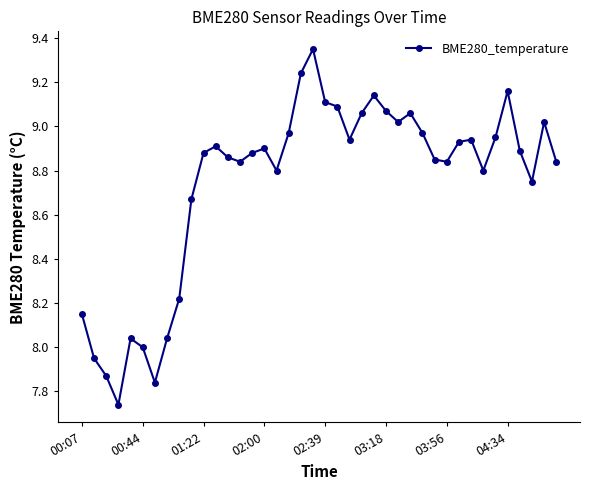

How many series are shown in this chart?

1